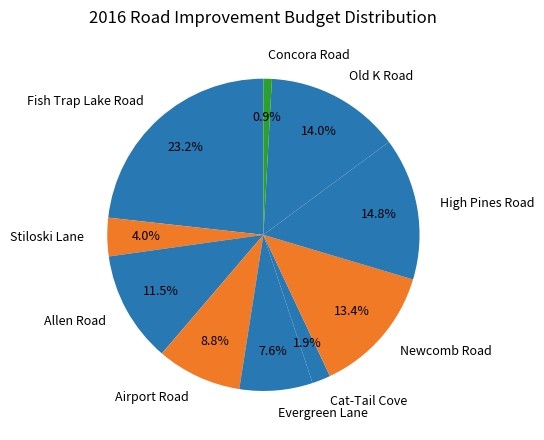

Is there any slice that represents more than half of the pie?

No